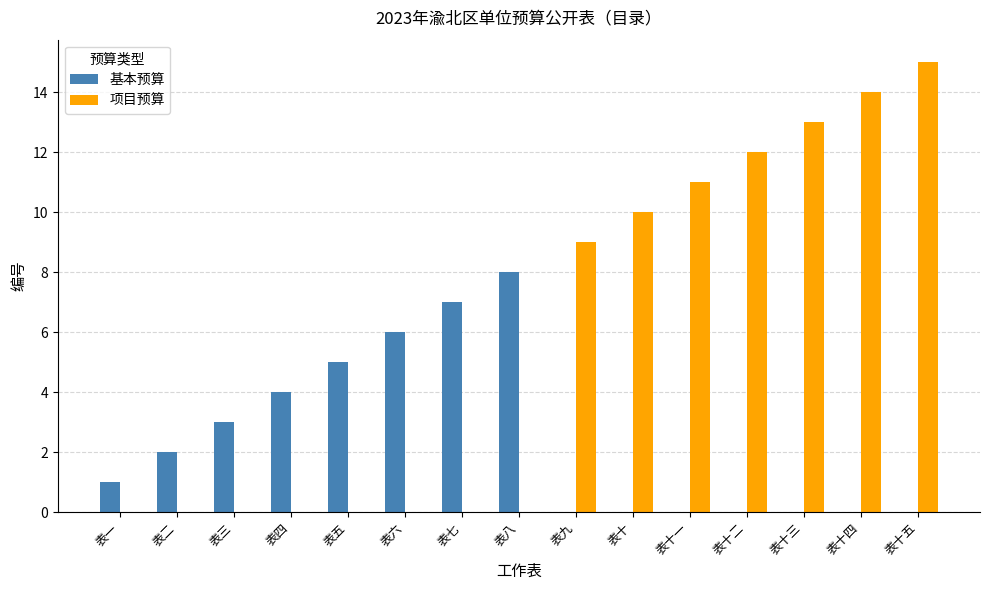

Is the value of 基本预算 at 表七 greater than the value of 项目预算 at 表二?

Yes